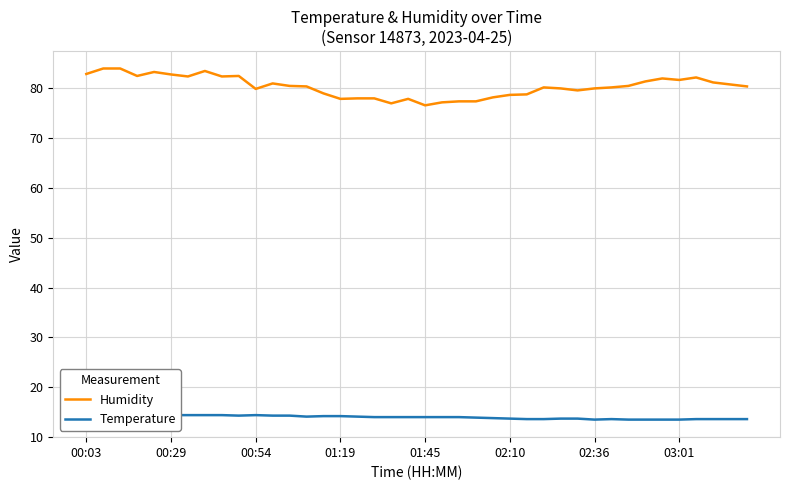

How many lines are shown in the chart?

2